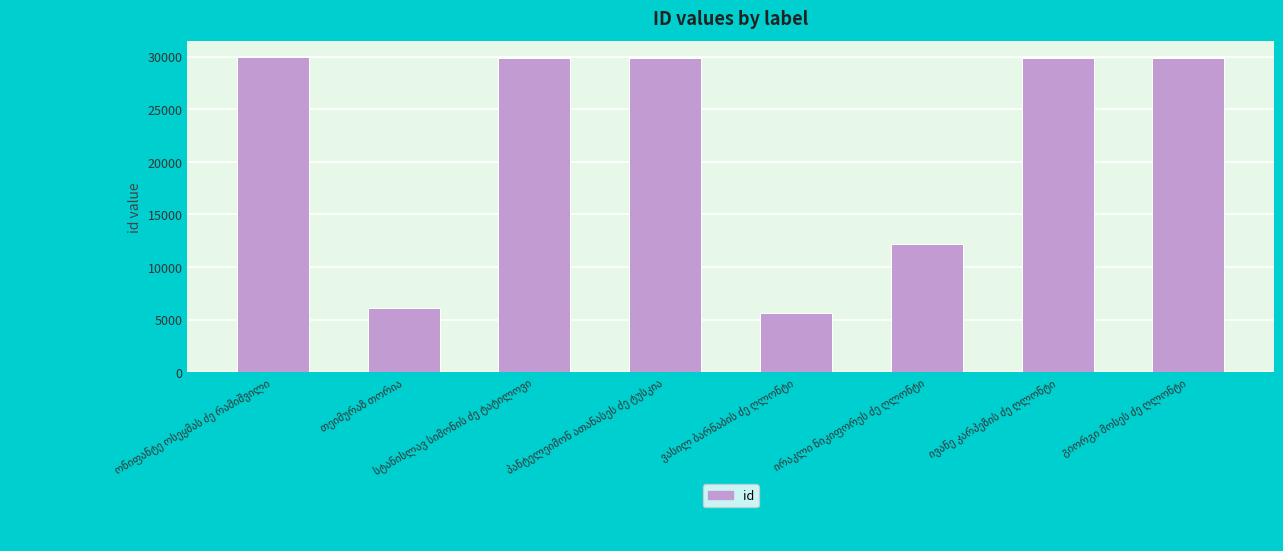

What is the minimum value shown in the chart?

5628